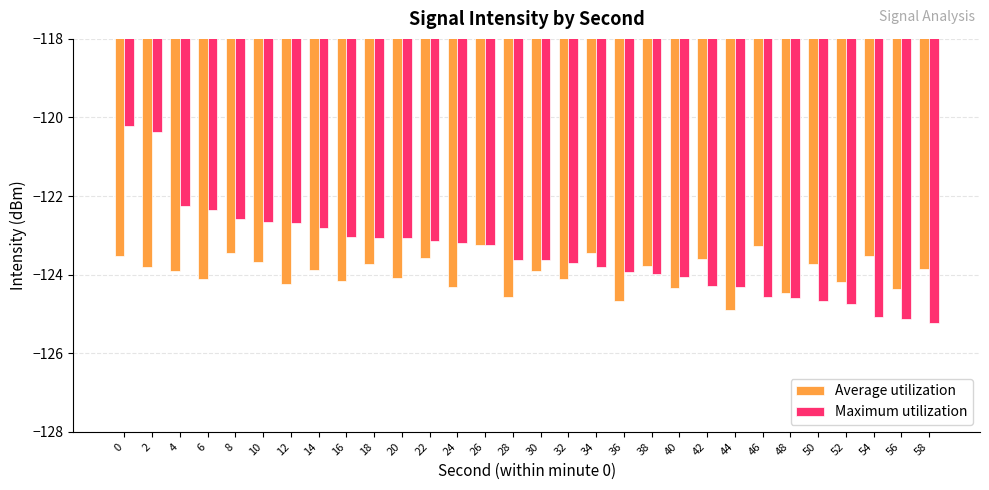

Which series changed the most between 8 and 40?

Maximum utilization